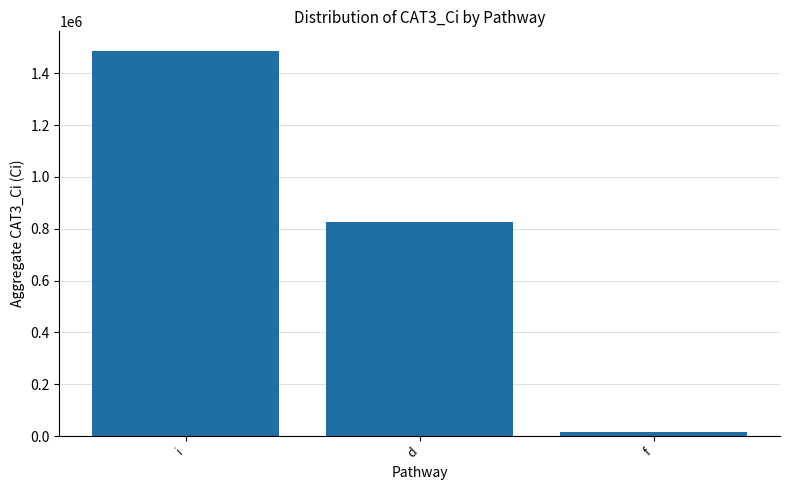

Reading left to right, what are all the values shown in this chart?

1487353.6	827100.0	17220.0